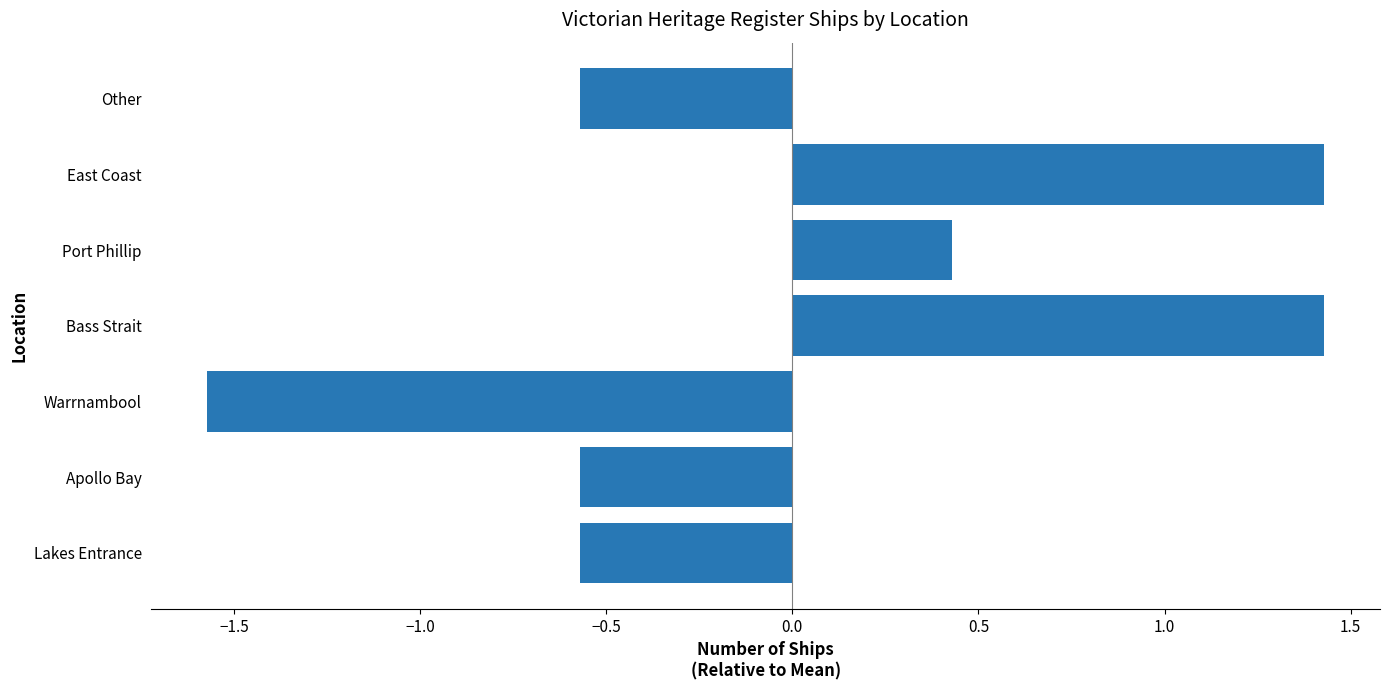

What is the difference between the second highest and second lowest values?

2.0